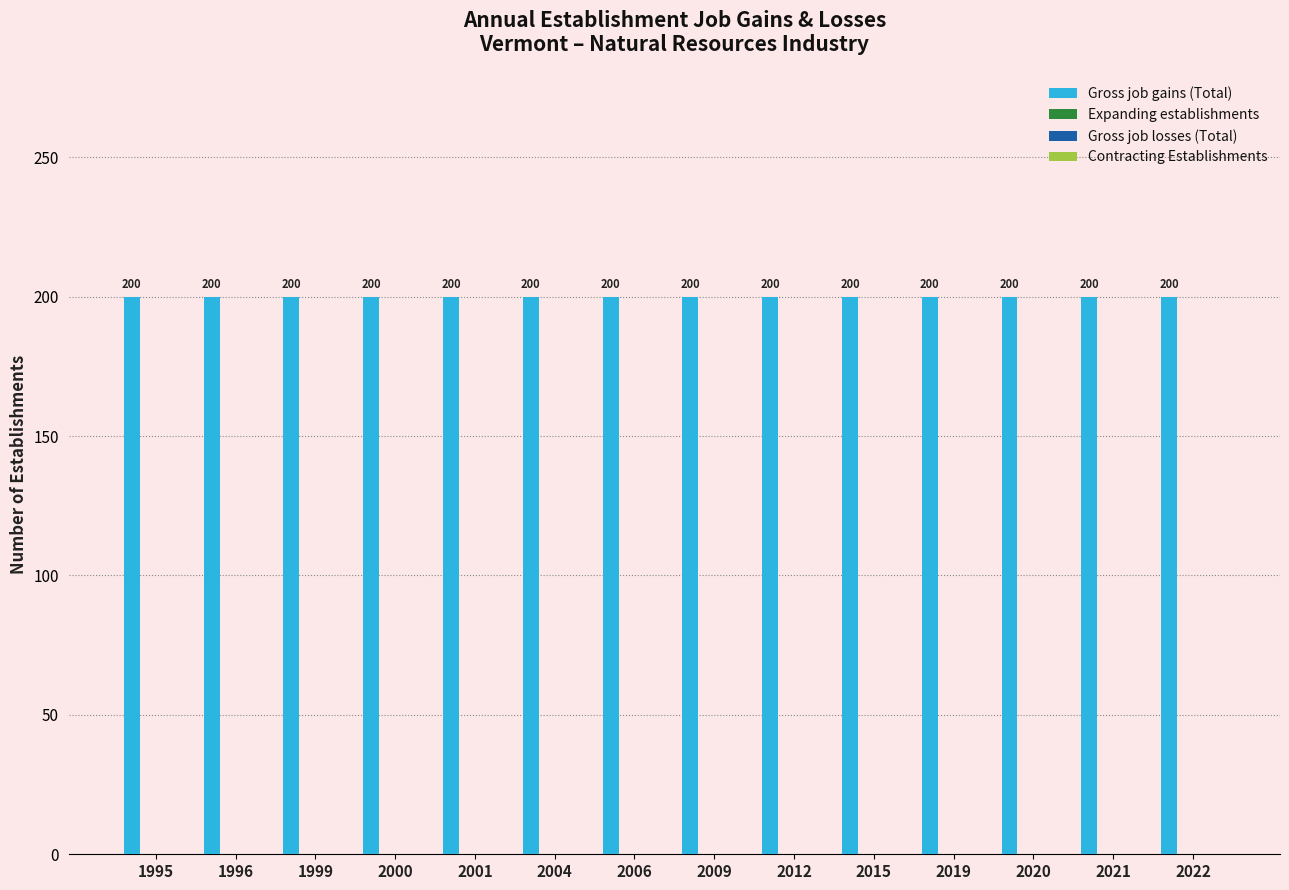

How many series are shown in this chart?

4